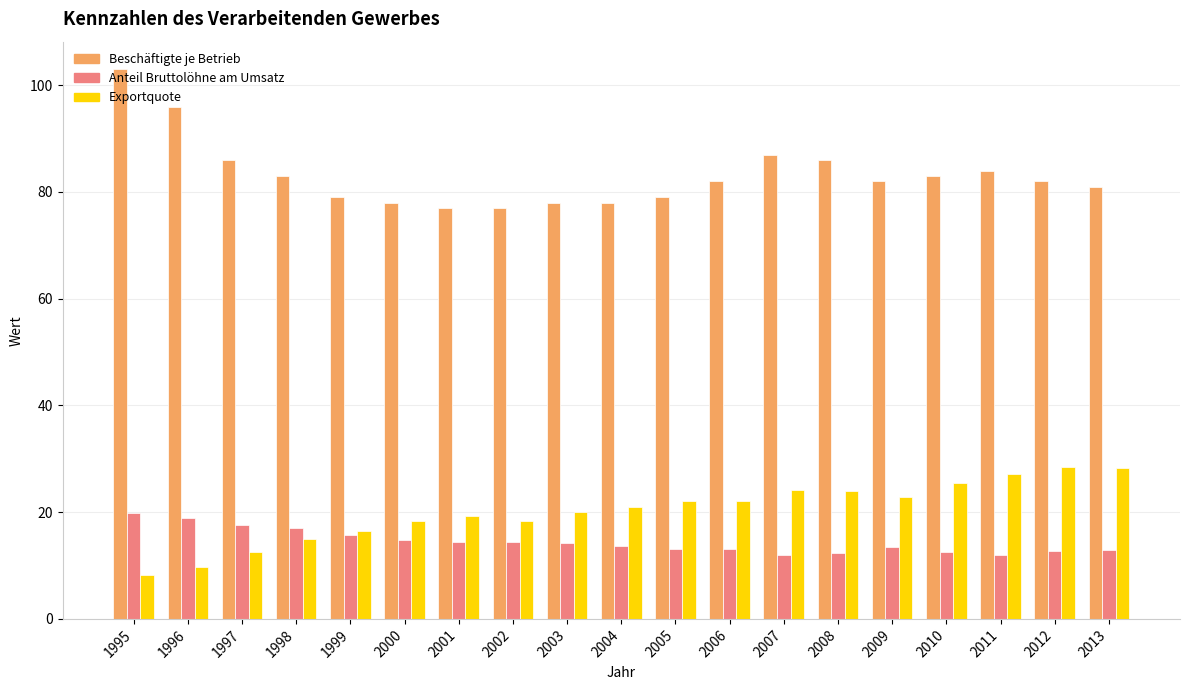

List the series in order of their peak value, lowest first.

Anteil Bruttolöhne am Umsatz, Exportquote, Beschäftigte je Betrieb